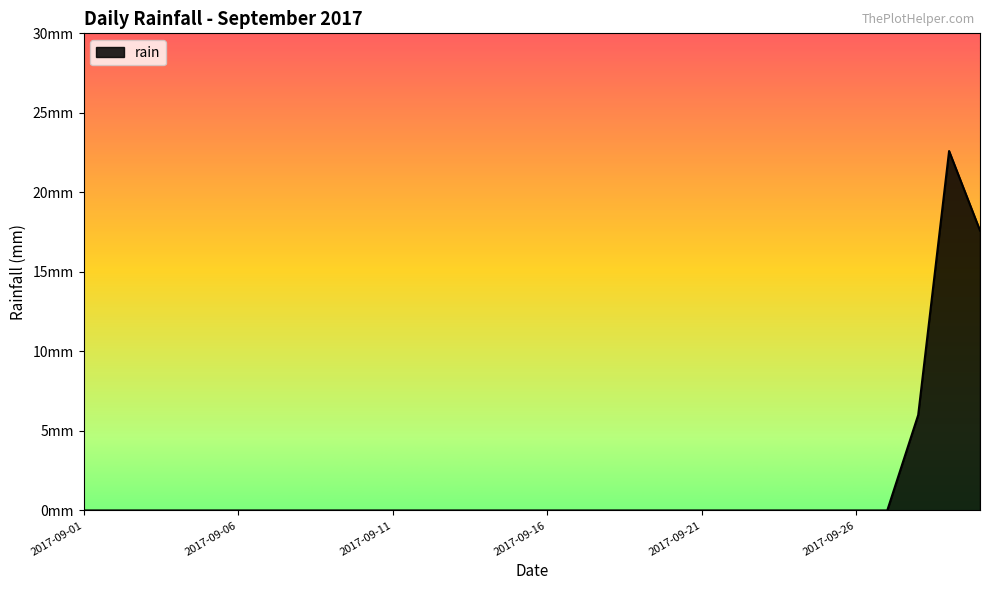

How many positive values are there?

3